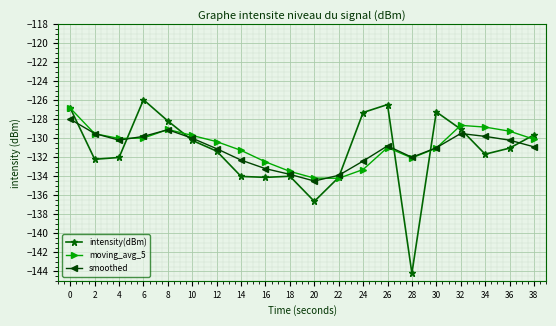

Count the number of categories in the chart.

20